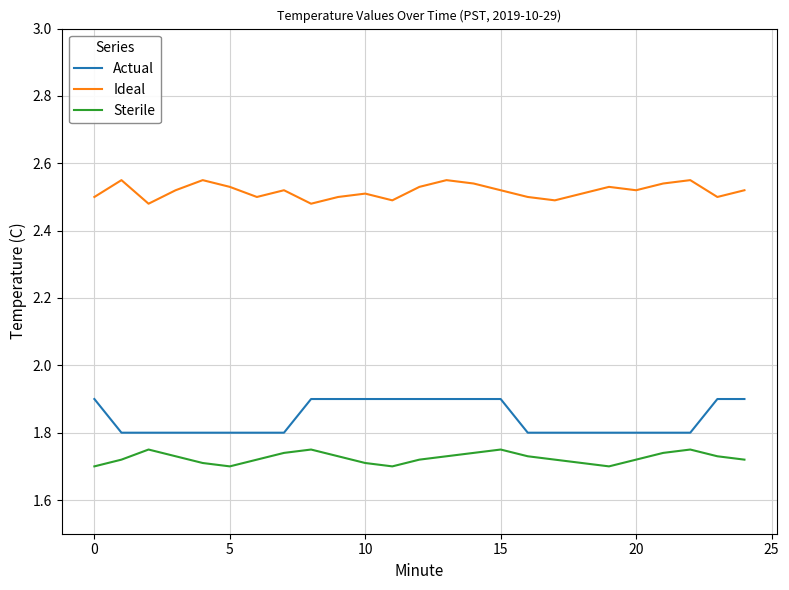

Which series has the widest spread of values?

Actual